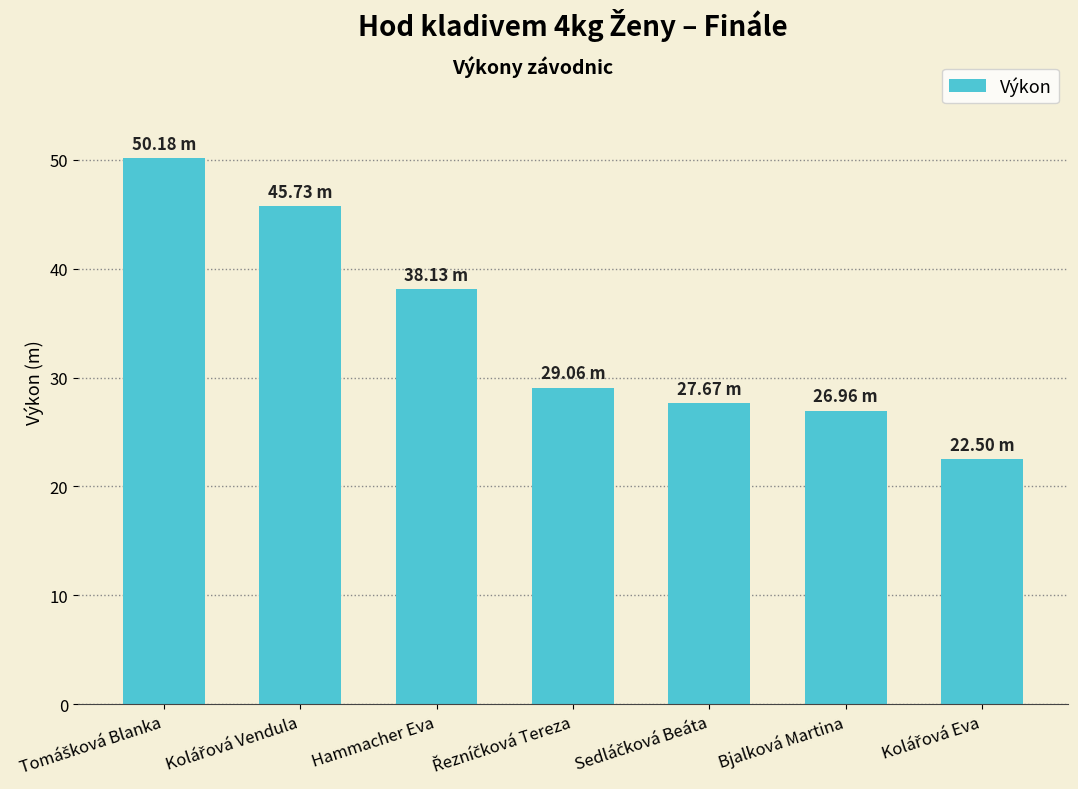

What is the difference between the second highest and second lowest values?

18.8